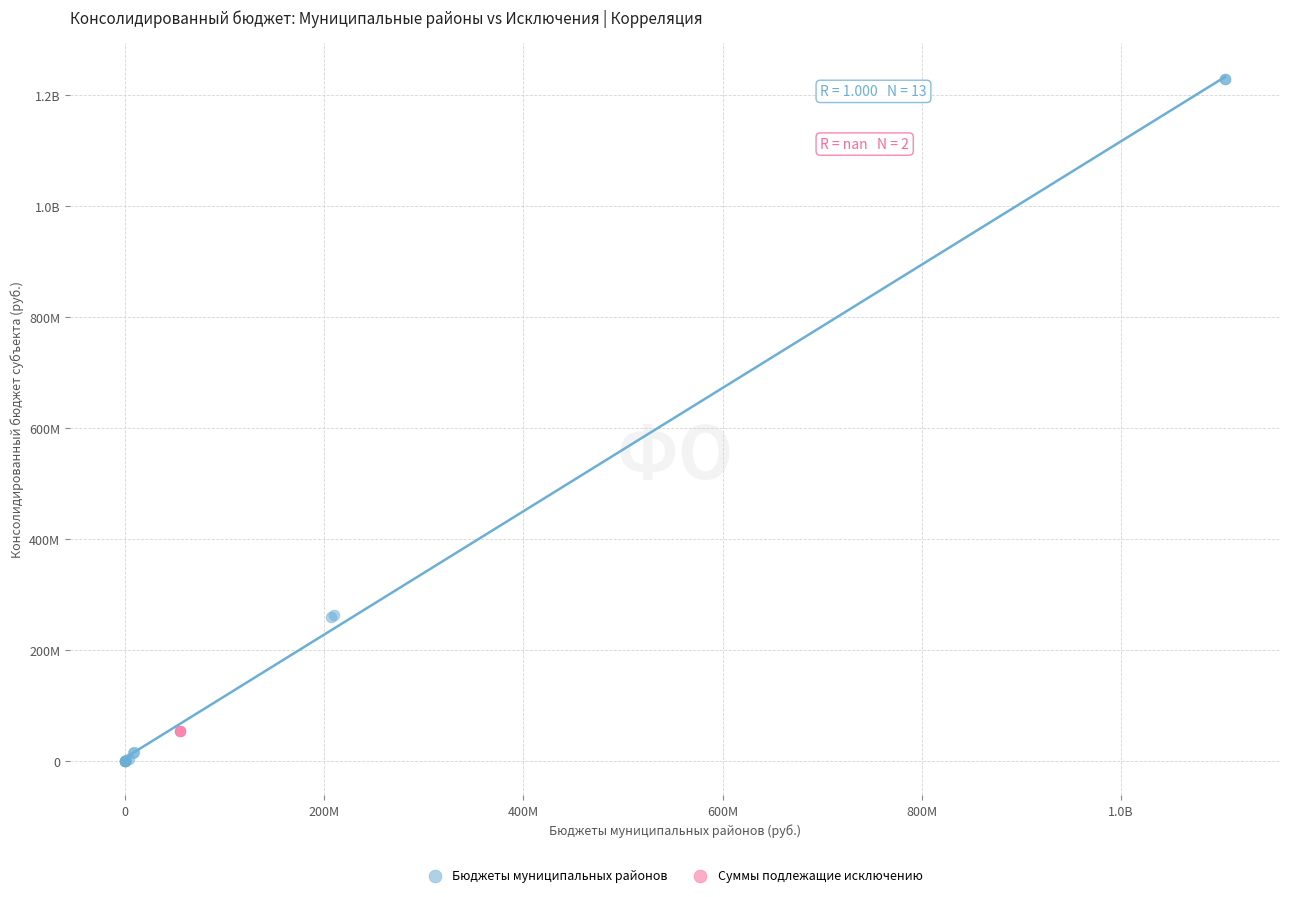

What are all the series names shown in the legend?

Бюджеты муниципальных районов, Суммы подлежащие исключению